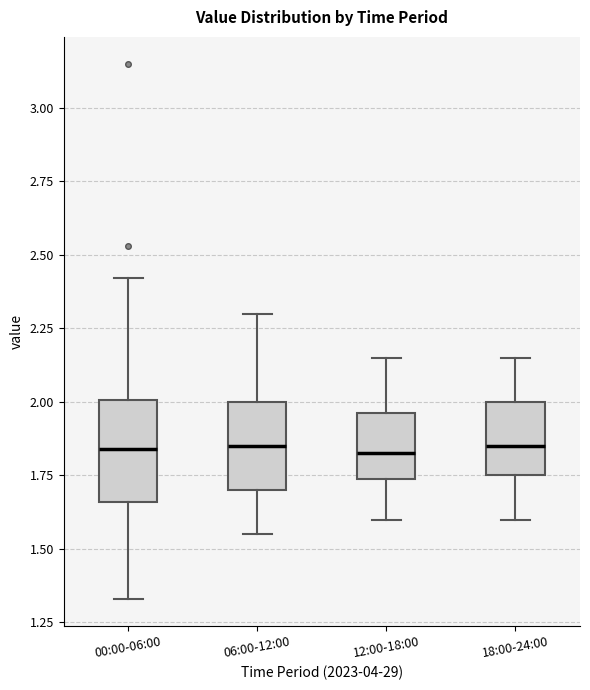

Where does the median line of the box for 18:00-24:00 sit on the y-axis? The values are not printed on the chart, so give them approximately, as read against the axis.

1.85